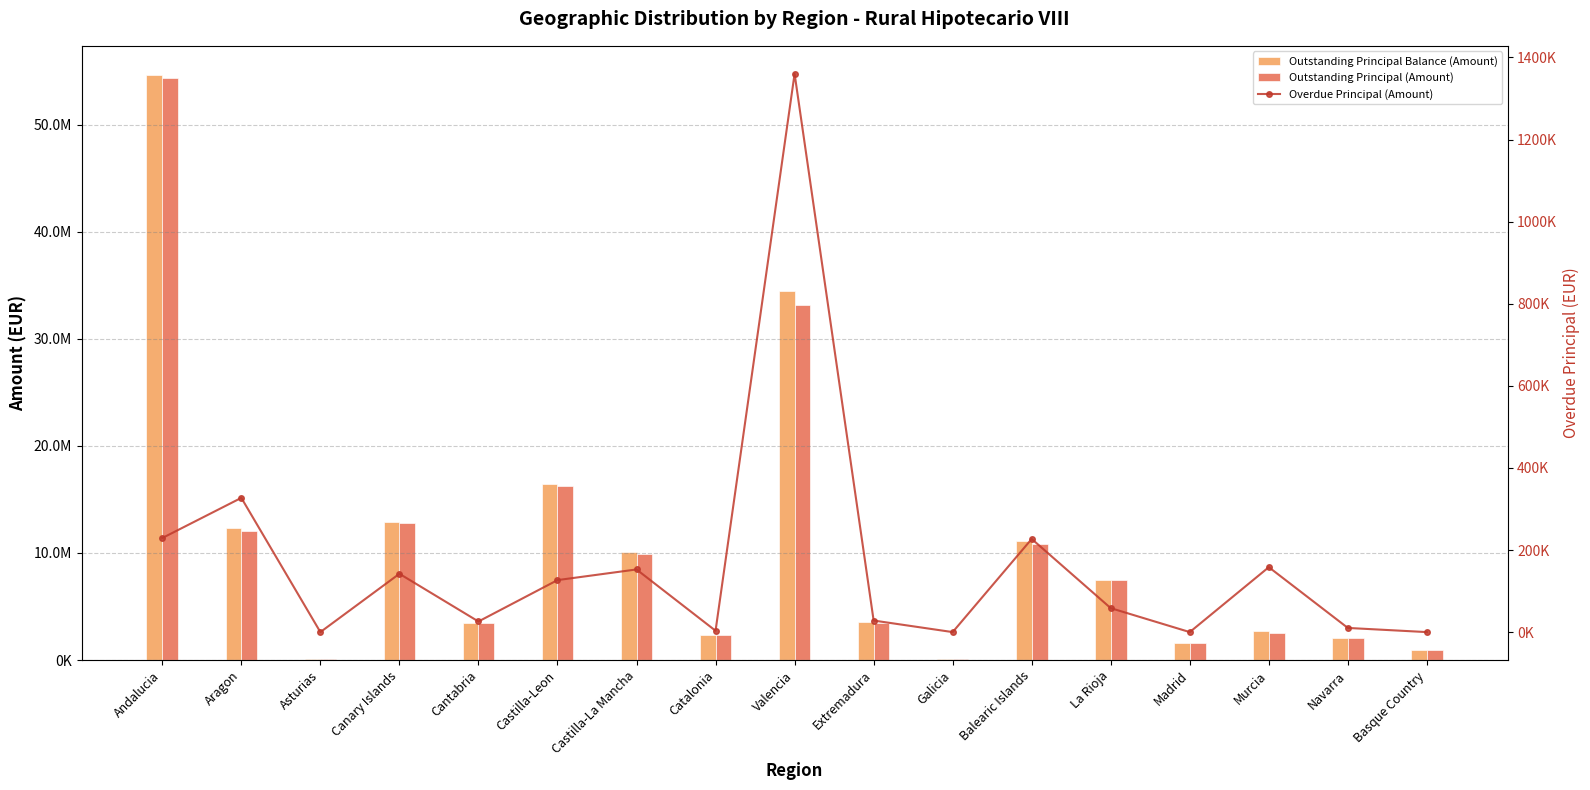

The value of Outstanding Principal (Amount) at Basque Country is 955960.9. True or false?

True